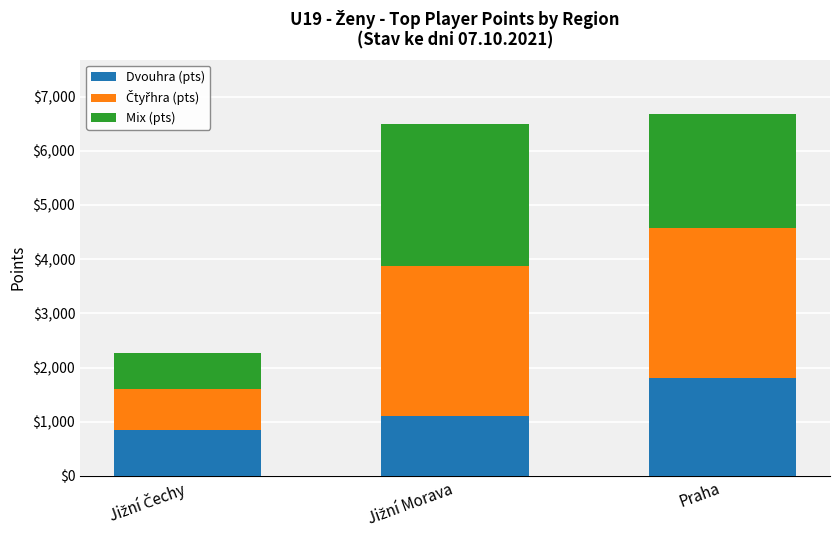

The Dvouhra (pts) series shows 1800 at Praha. True or false?

True